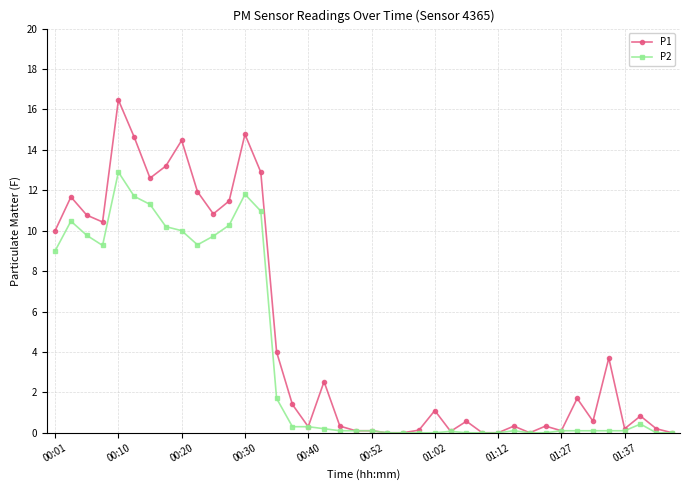

What is the greatest value displayed?

16.5